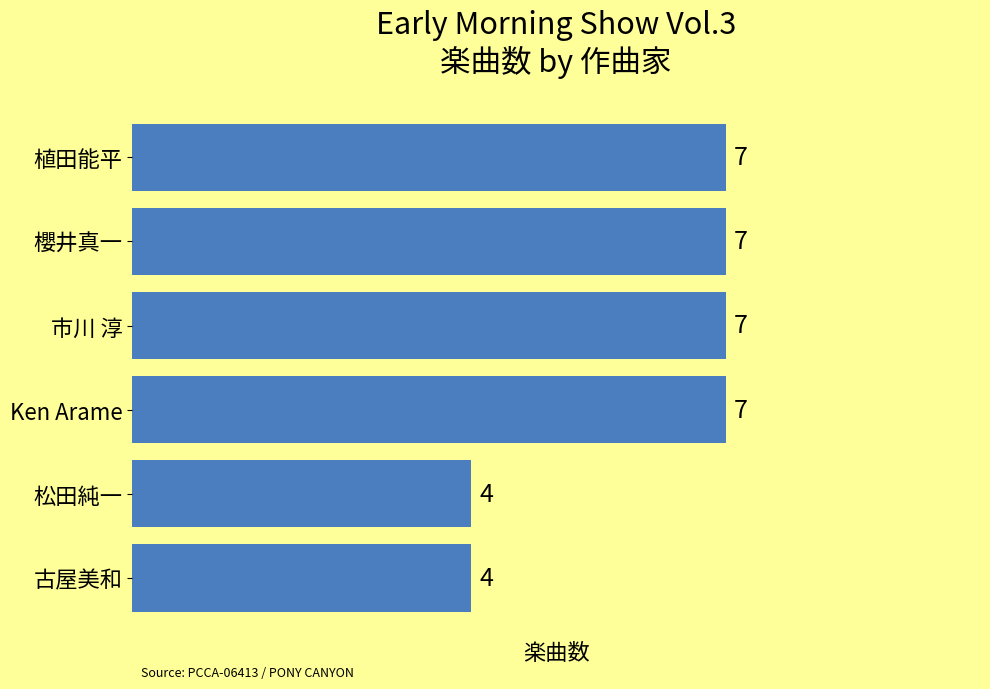

What is the difference between the maximum and minimum values?

3